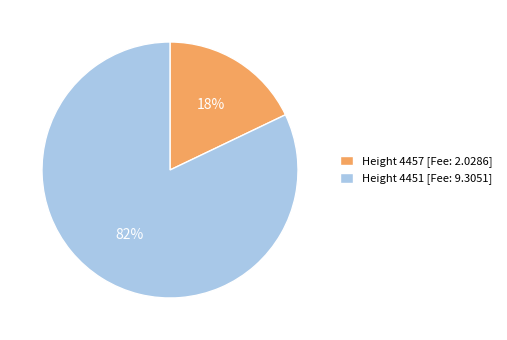

What is the ratio of the value at Height 4451 [Fee: 9.3051] to the value at Height 4457 [Fee: 2.0286]?

4.6